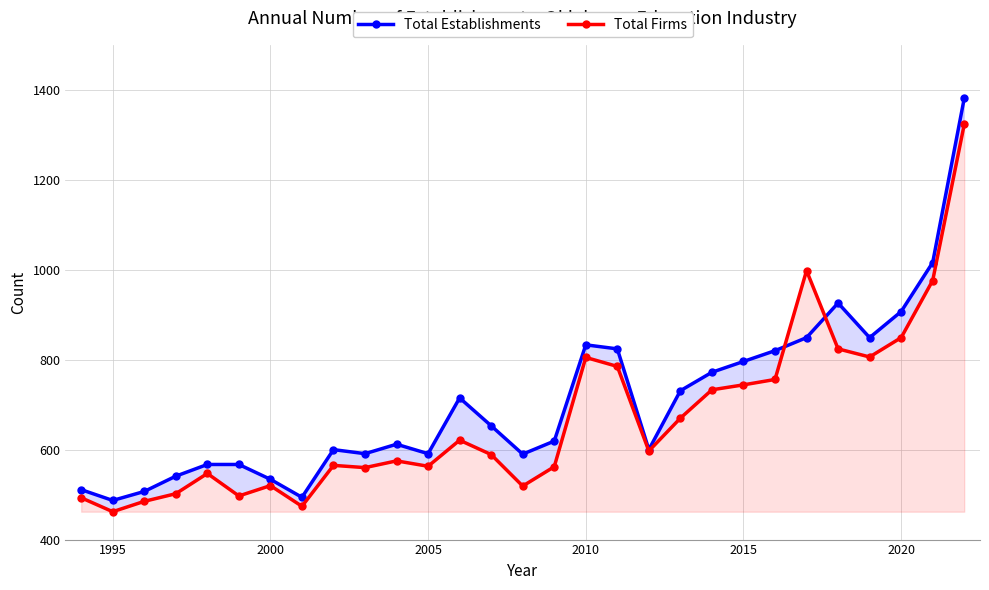

True or false: Total Firms has more than 0 points higher than both neighbors.

True